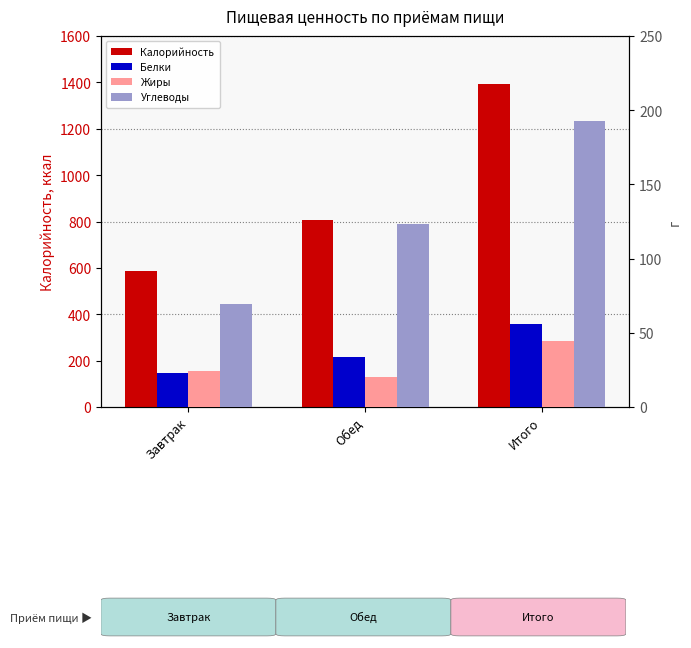

At which label is Калорийность closest to 990?

Обед